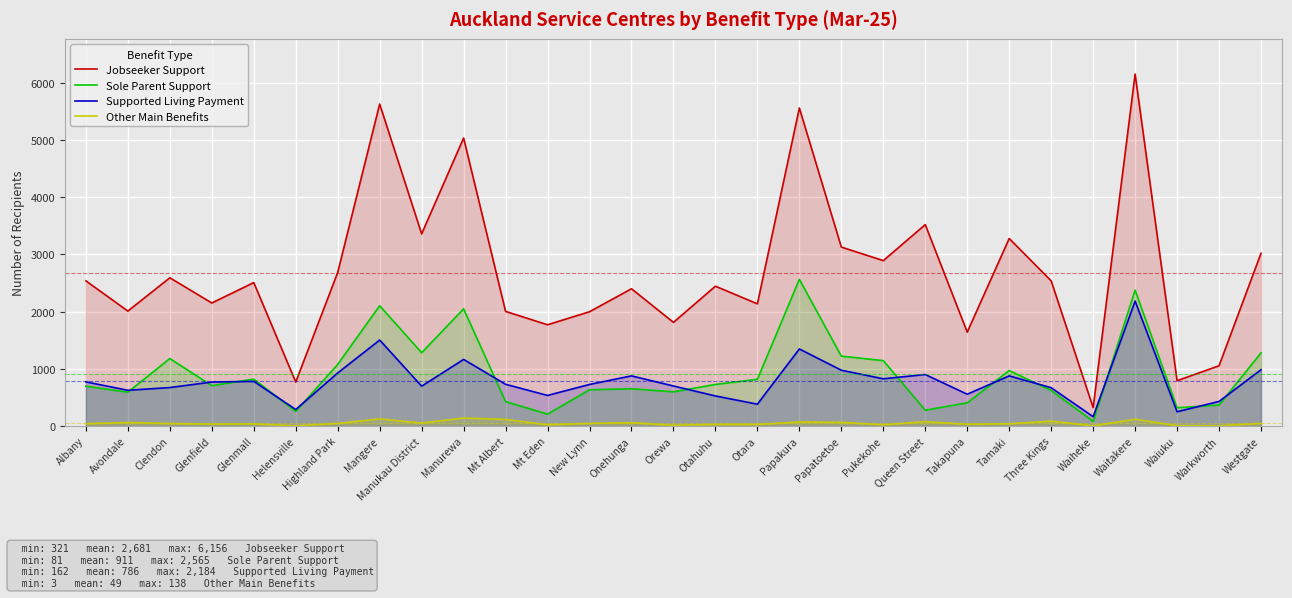

True or false: Jobseeker Support and Other Main Benefits cross at least once.

False